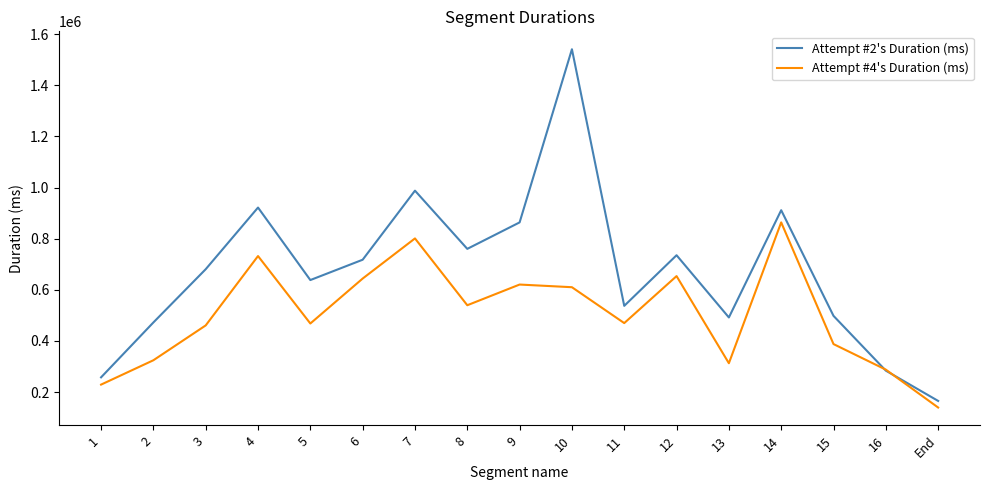

What position from the left is 3?

3